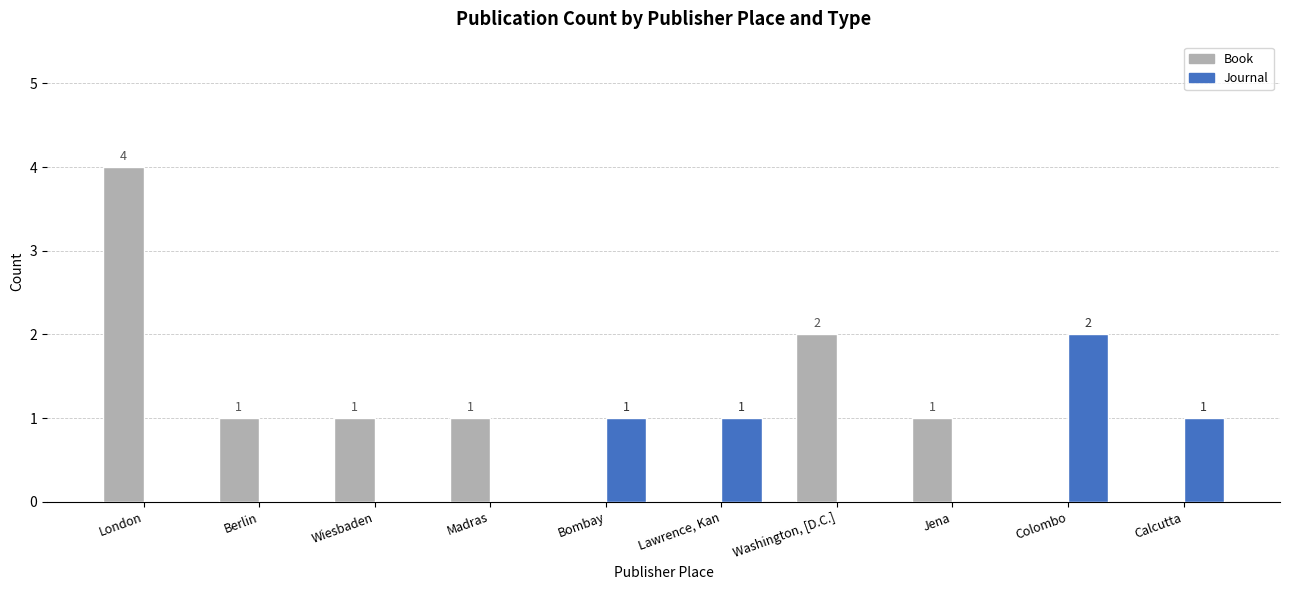

The Book series shows 0 at Calcutta. True or false?

True